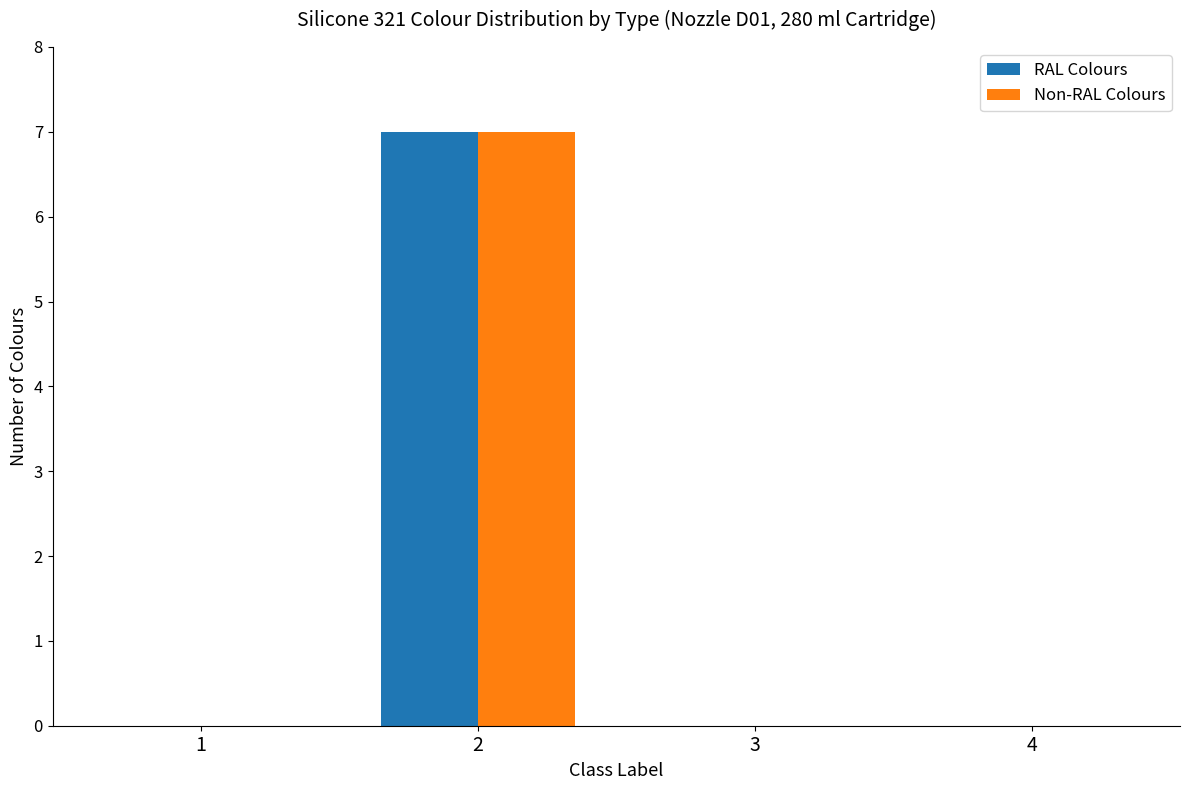

At which category is the sum across all series the highest?

2